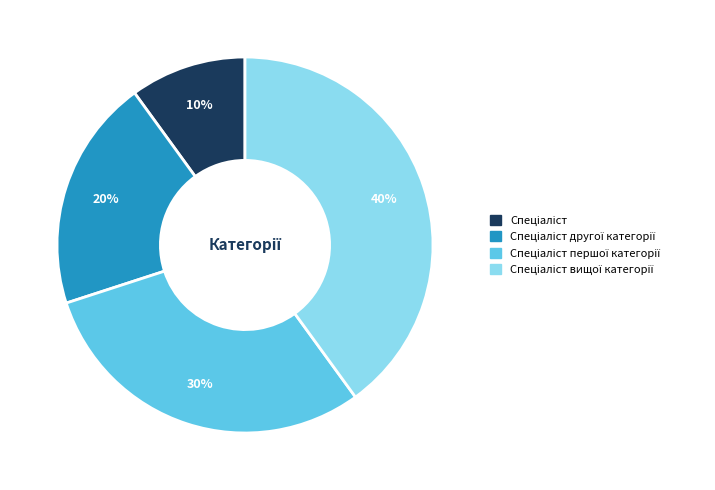

To the nearest percent, what is the difference between the largest and smallest slice percentages?

30%